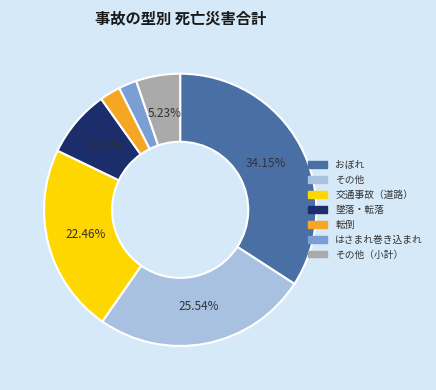

Is there a majority slice in this chart?

No